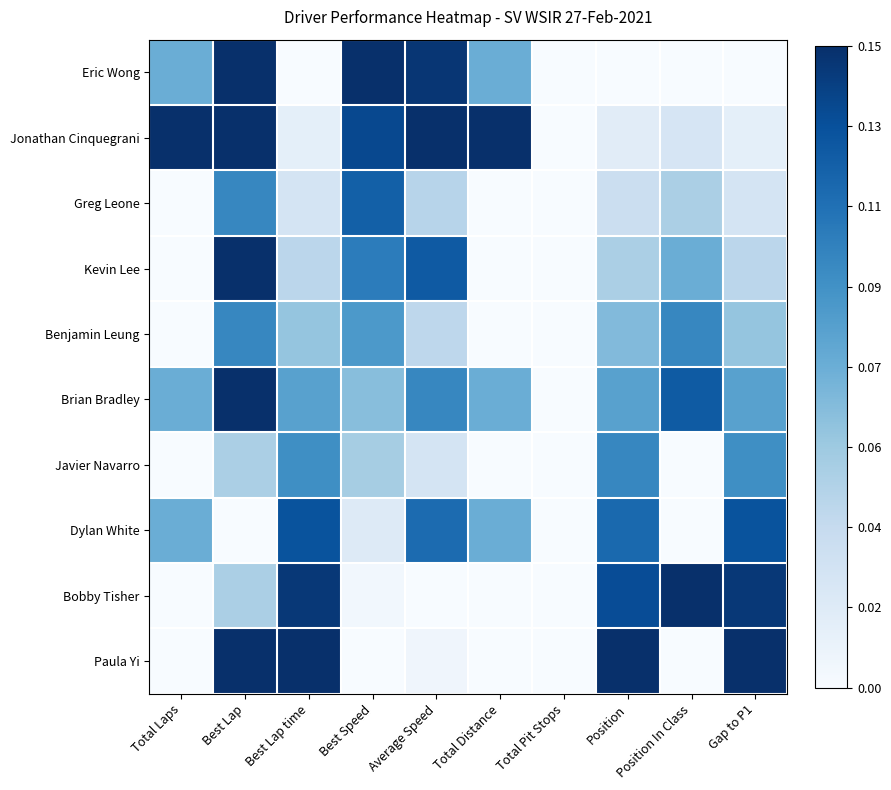

Reading left to right, transcribe all the data shown in this chart.

Eric Wong: Total Laps=0.5	Best Lap=1.0	Best Lap time=0.0	Best Speed=1.0	Average Speed=1.0	Total Distance=0.5	Total Pit Stops=0.0	Position=0.0	Position In Class=0.0	Gap to P1=0.0
Jonathan Cinquegrani: Total Laps=1.0	Best Lap=1.0	Best Lap time=0.1	Best Speed=0.9	Average Speed=1.0	Total Distance=1.0	Total Pit Stops=0.0	Position=0.1	Position In Class=0.2	Gap to P1=0.1
Greg Leone: Total Laps=0.0	Best Lap=0.7	Best Lap time=0.2	Best Speed=0.8	Average Speed=0.3	Total Distance=0.0	Total Pit Stops=0.0	Position=0.2	Position In Class=0.3	Gap to P1=0.2
Kevin Lee: Total Laps=0.0	Best Lap=1.0	Best Lap time=0.3	Best Speed=0.7	Average Speed=0.8	Total Distance=0.0	Total Pit Stops=0.0	Position=0.3	Position In Class=0.5	Gap to P1=0.3
Benjamin Leung: Total Laps=0.0	Best Lap=0.7	Best Lap time=0.4	Best Speed=0.6	Average Speed=0.3	Total Distance=0.0	Total Pit Stops=0.0	Position=0.4	Position In Class=0.7	Gap to P1=0.4
Brian Bradley: Total Laps=0.5	Best Lap=1.0	Best Lap time=0.6	Best Speed=0.4	Average Speed=0.7	Total Distance=0.5	Total Pit Stops=0.0	Position=0.6	Position In Class=0.8	Gap to P1=0.6
Javier Navarro: Total Laps=0.0	Best Lap=0.3	Best Lap time=0.6	Best Speed=0.4	Average Speed=0.2	Total Distance=0.0	Total Pit Stops=0.0	Position=0.7	Position In Class=0.0	Gap to P1=0.6
Dylan White: Total Laps=0.5	Best Lap=0.0	Best Lap time=0.9	Best Speed=0.1	Average Speed=0.8	Total Distance=0.5	Total Pit Stops=0.0	Position=0.8	Position In Class=0.0	Gap to P1=0.9
Bobby Tisher: Total Laps=0.0	Best Lap=0.3	Best Lap time=1.0	Best Speed=0.0	Average Speed=0.0	Total Distance=0.0	Total Pit Stops=0.0	Position=0.9	Position In Class=1.0	Gap to P1=1.0
Paula Yi: Total Laps=0.0	Best Lap=1.0	Best Lap time=1.0	Best Speed=0.0	Average Speed=0.0	Total Distance=0.0	Total Pit Stops=0.0	Position=1.0	Position In Class=0.0	Gap to P1=1.0